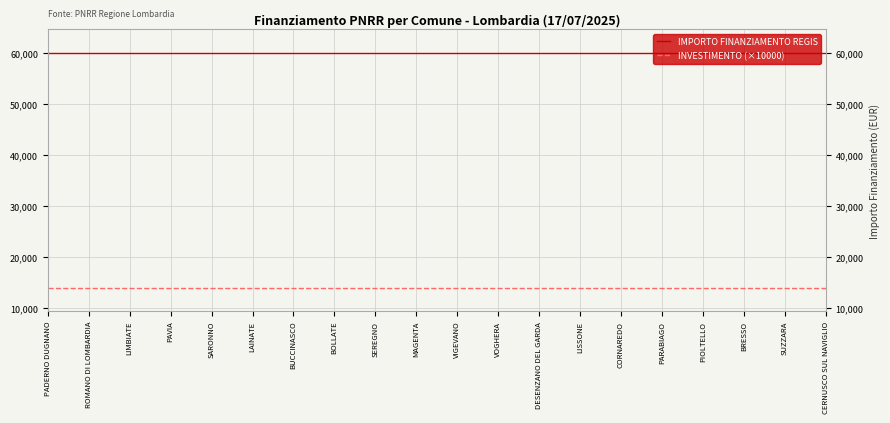

True or false: IMPORTO FINANZIAMENTO REGIS and INVESTIMENTO (×10000) intersect in this chart.

False